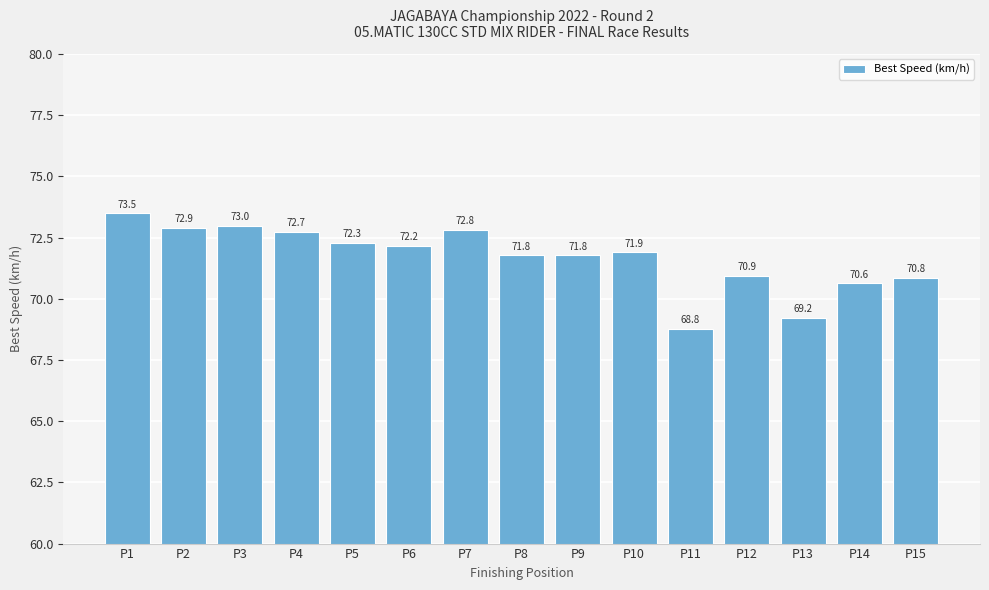

At which category does the chart reach its minimum across all series?

P11